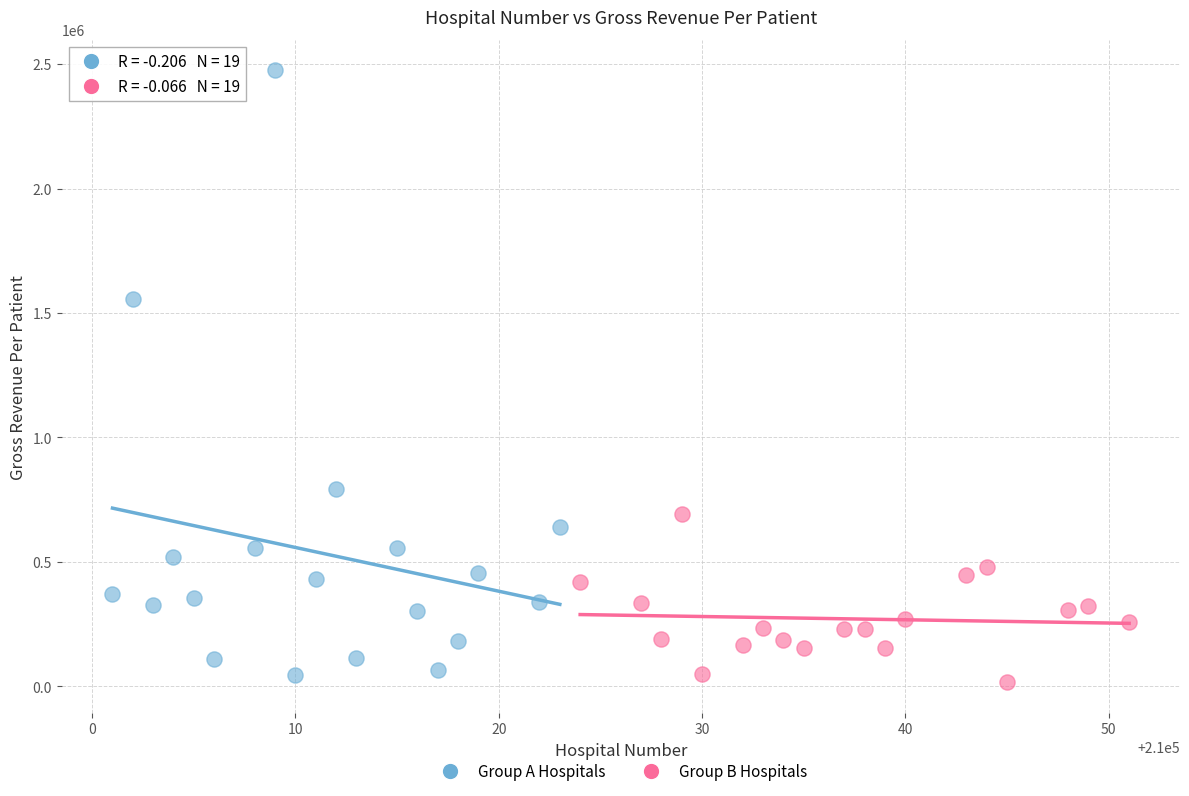

Which series reaches the maximum Y coordinate?

Group A Hospitals